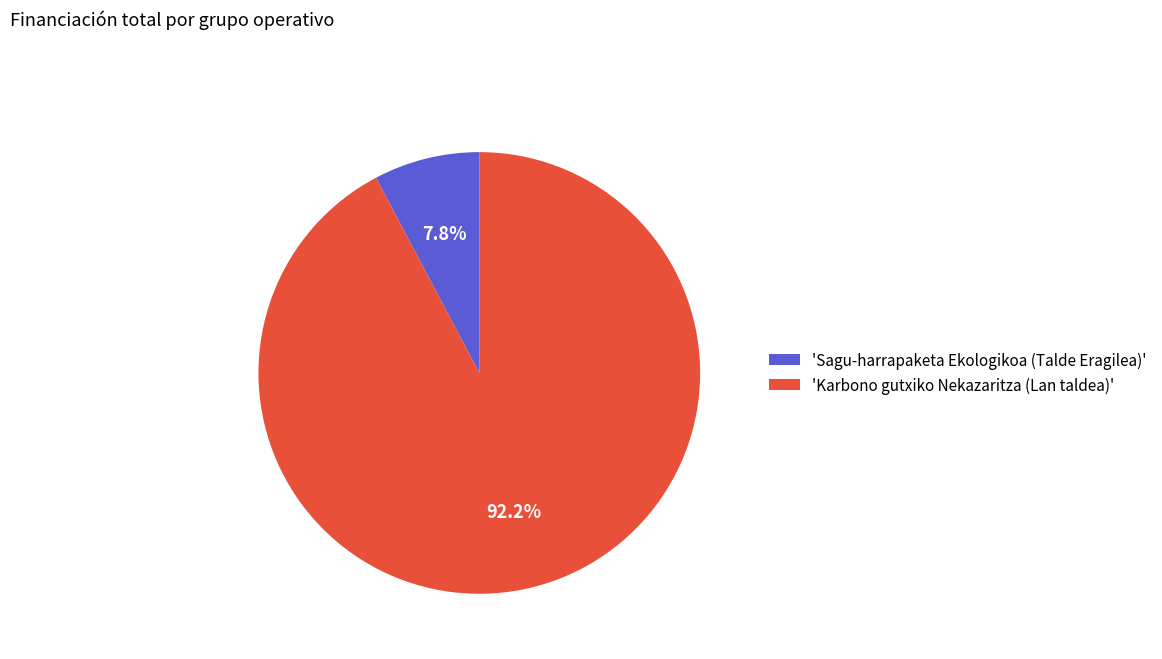

Which slice is the largest?

'Karbono gutxiko Nekazaritza (Lan taldea)'